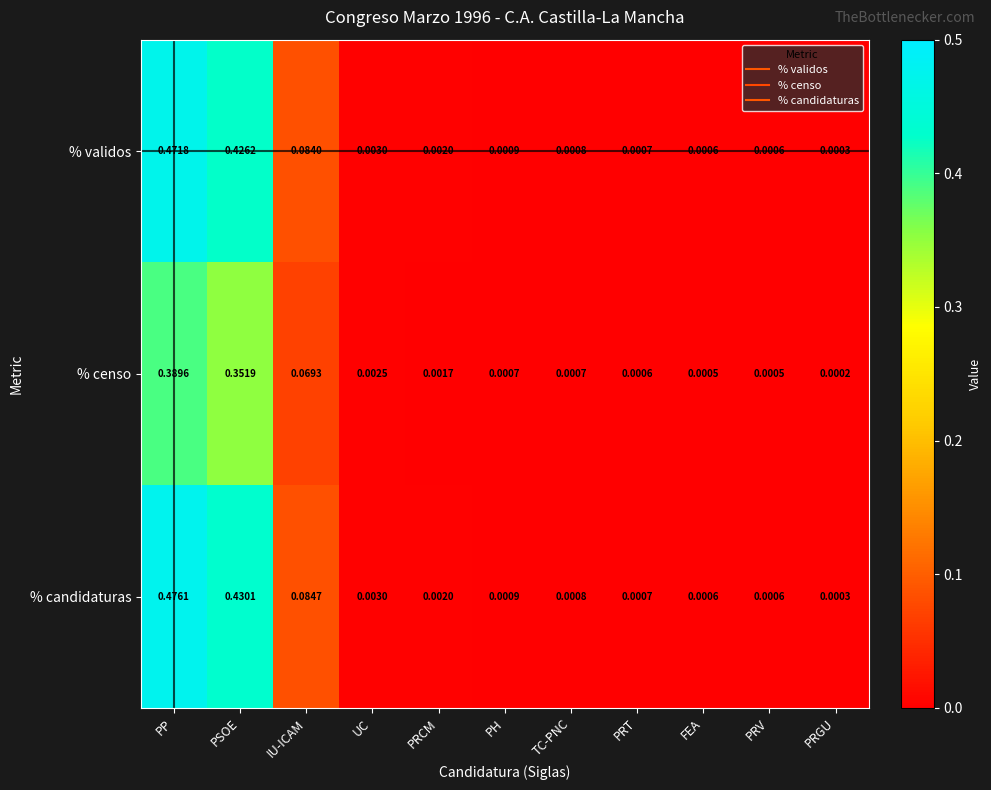

Which label corresponds to the smallest value in the chart?

PRGU